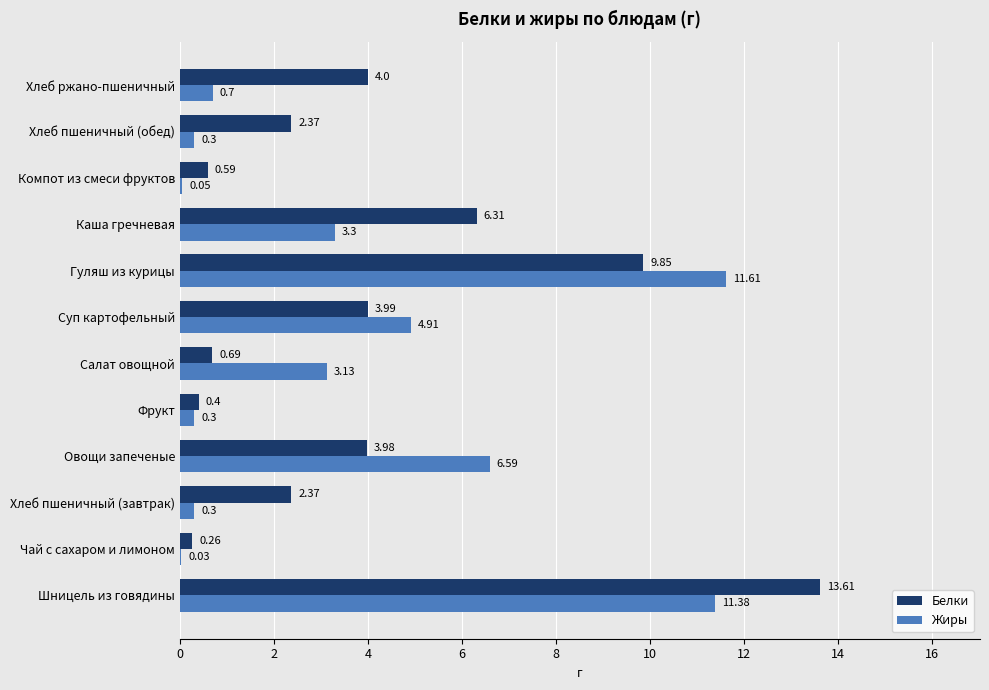

How many categories are shown in the chart?

12